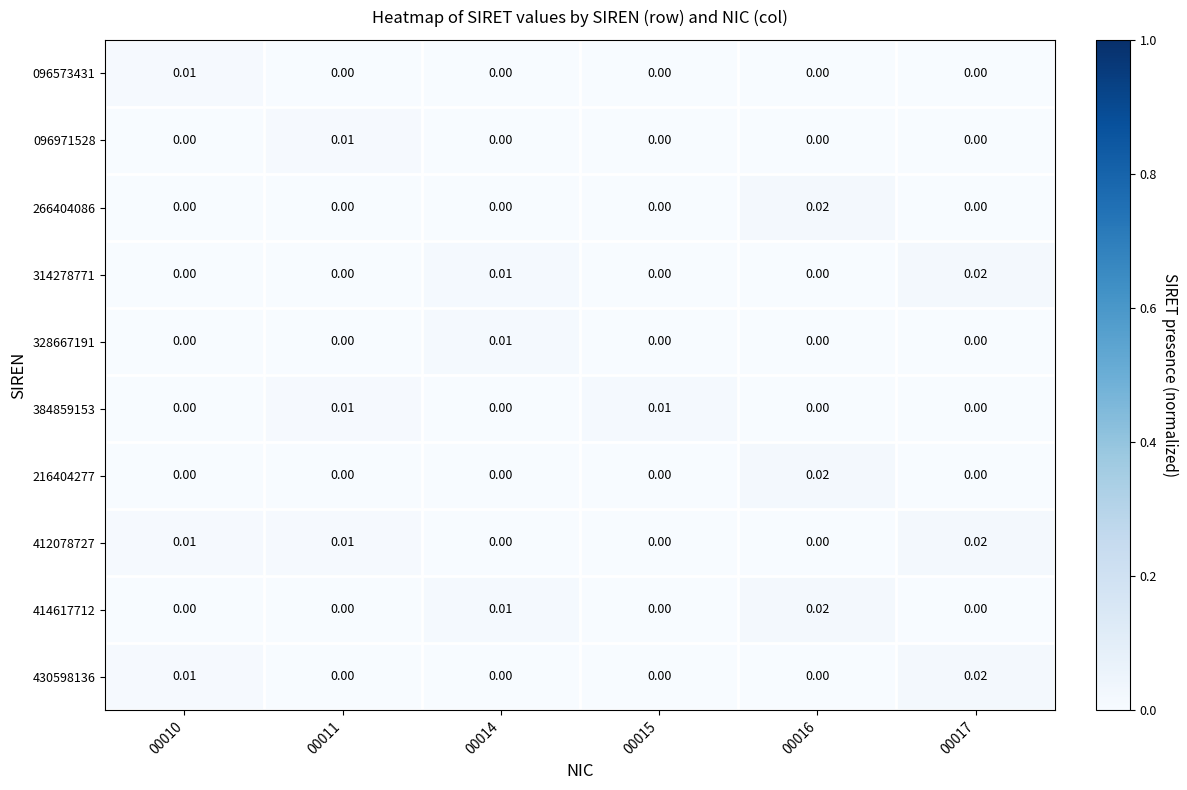

Is the value of 328667191 at 00010 greater than the value of 384859153 at 00011?

No